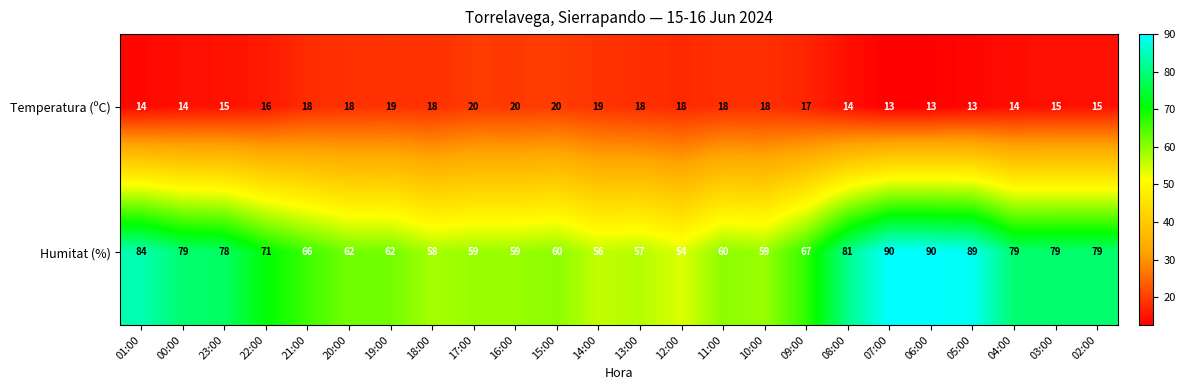

Which series changed the most between 12:00 and 09:00?

Humitat (%)